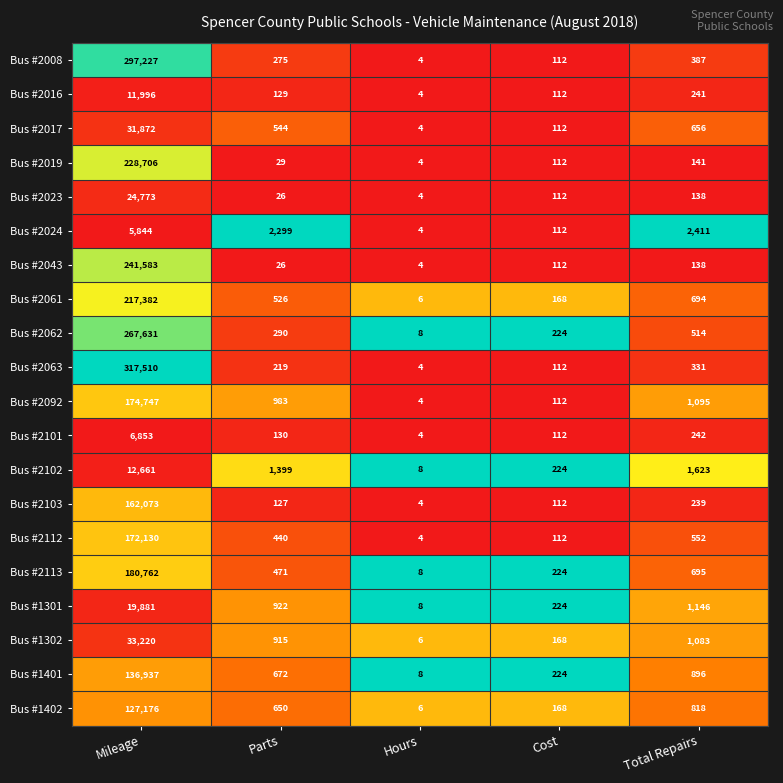

Which series has the widest spread of values?

Bus #2063